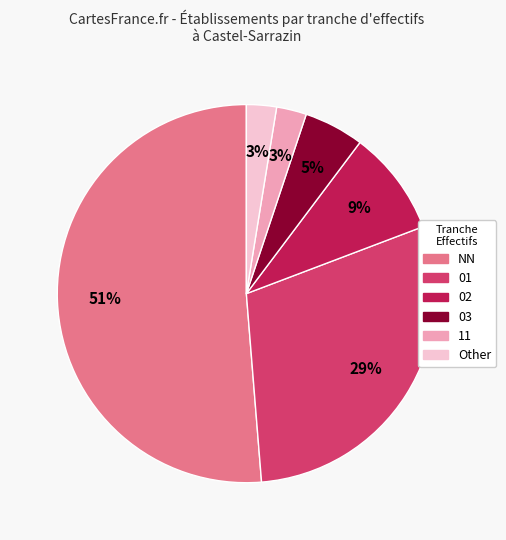

How many slices are in this pie chart?

6